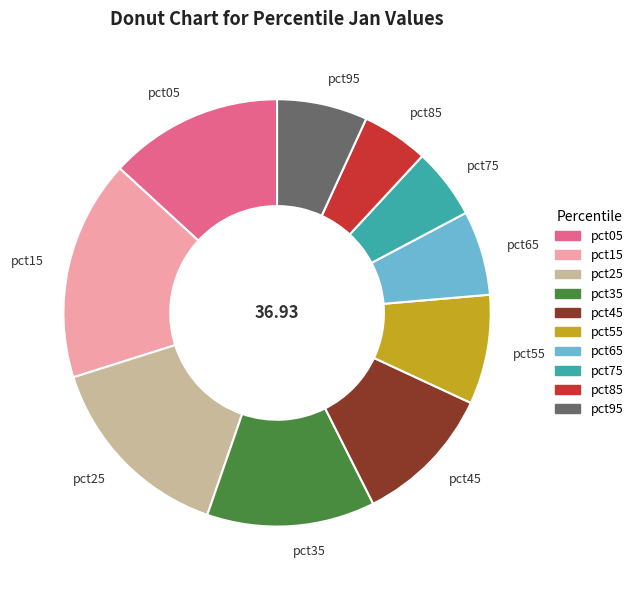

Approximately how many times larger is the value at pct65 compared to pct75?

1.2